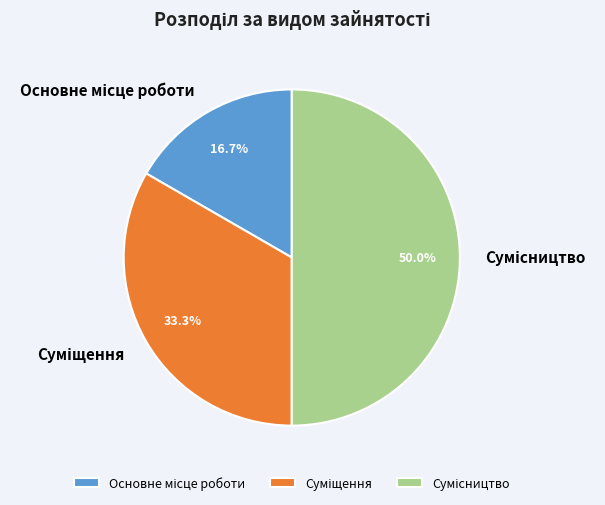

How many segments does this pie chart have?

3